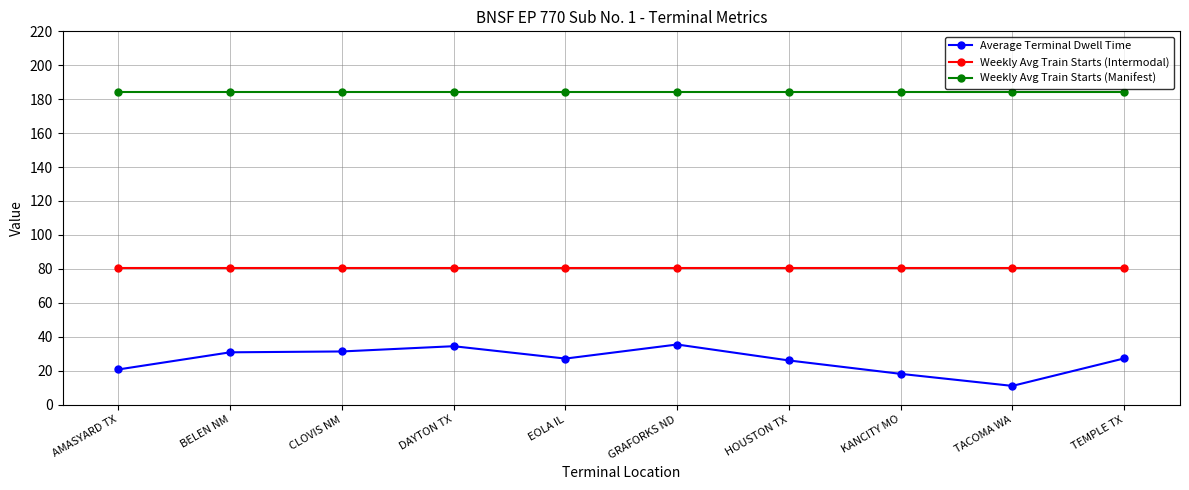

The value of Weekly Avg Train Starts (Manifest) at DAYTON TX is 260.0. True or false?

False